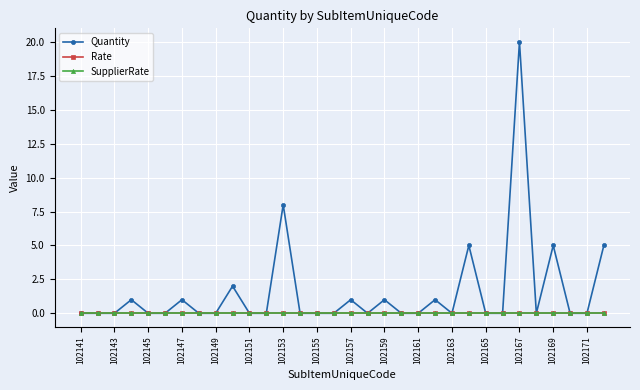

How many lines are shown in the chart?

3